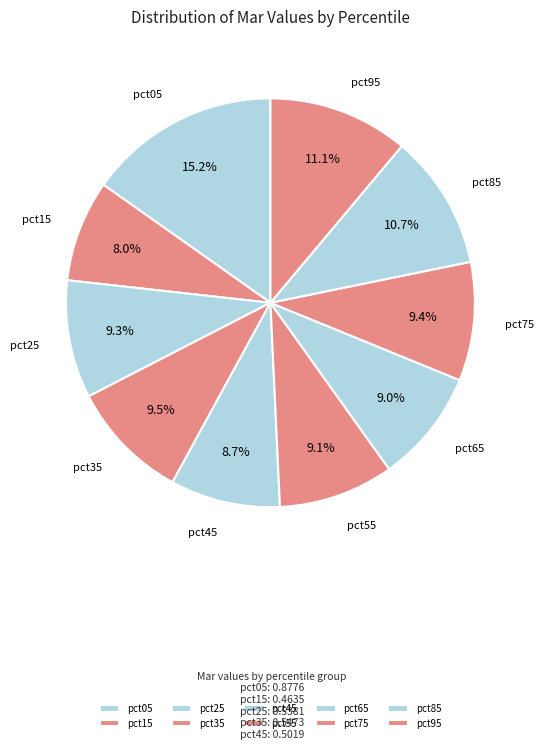

What is the total percentage of pct45 and pct15?

16.7%